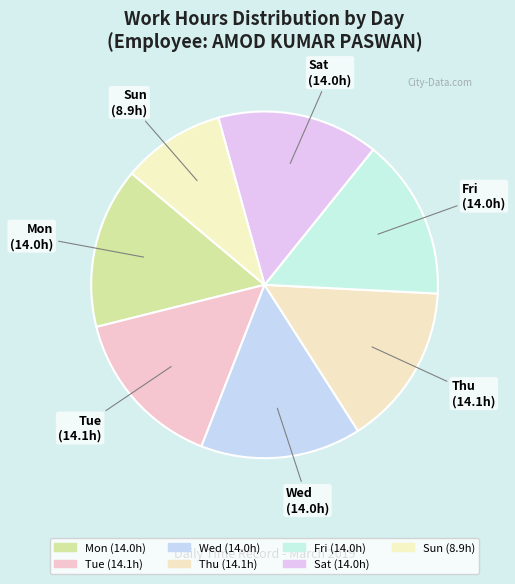

Rank the categories by value from lowest to highest.

Sun, Wed, Mon, Fri, Sat, Thu, Tue